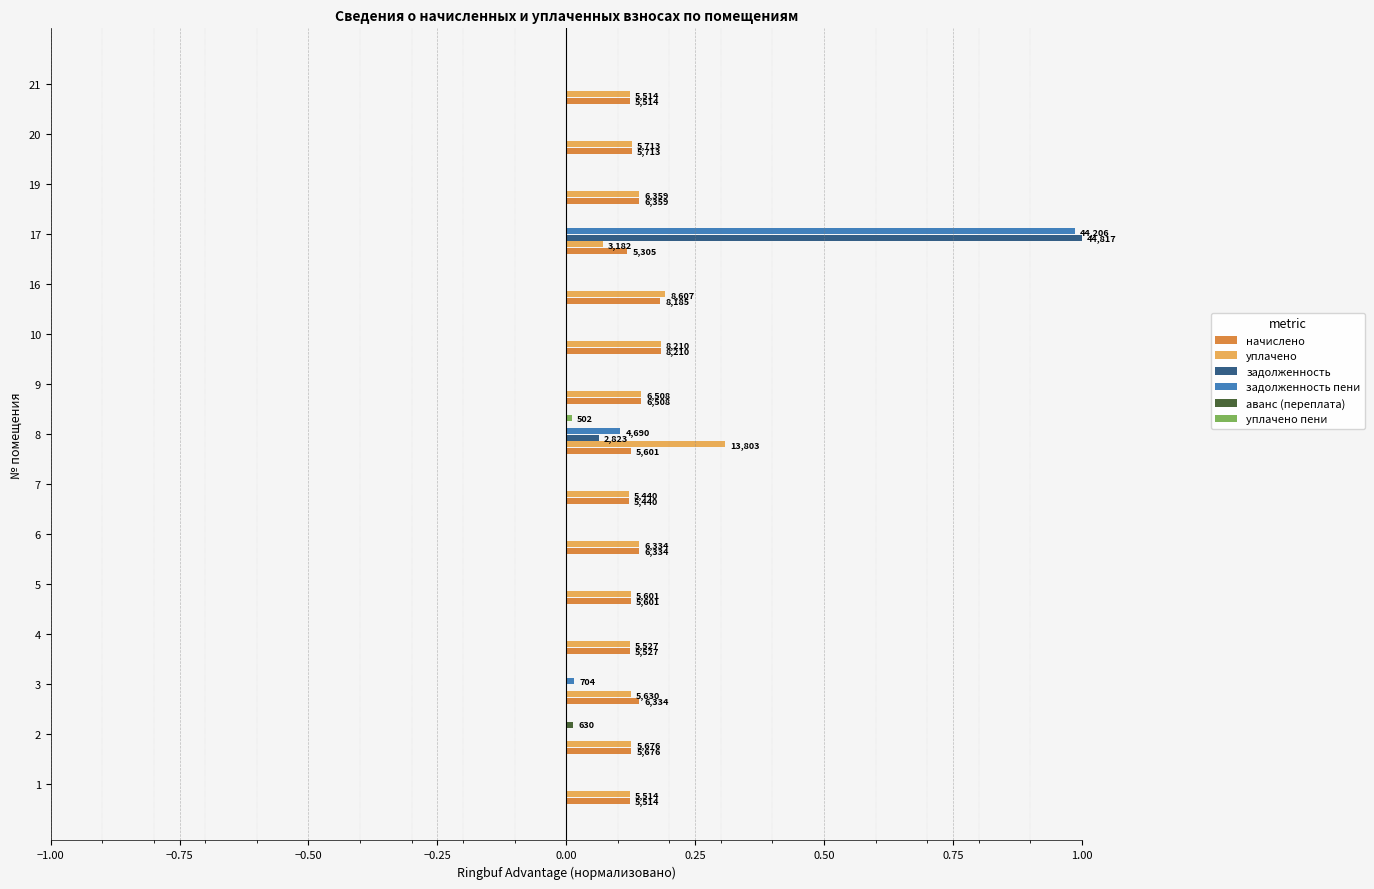

What is the total value across all series at 17?

2.2